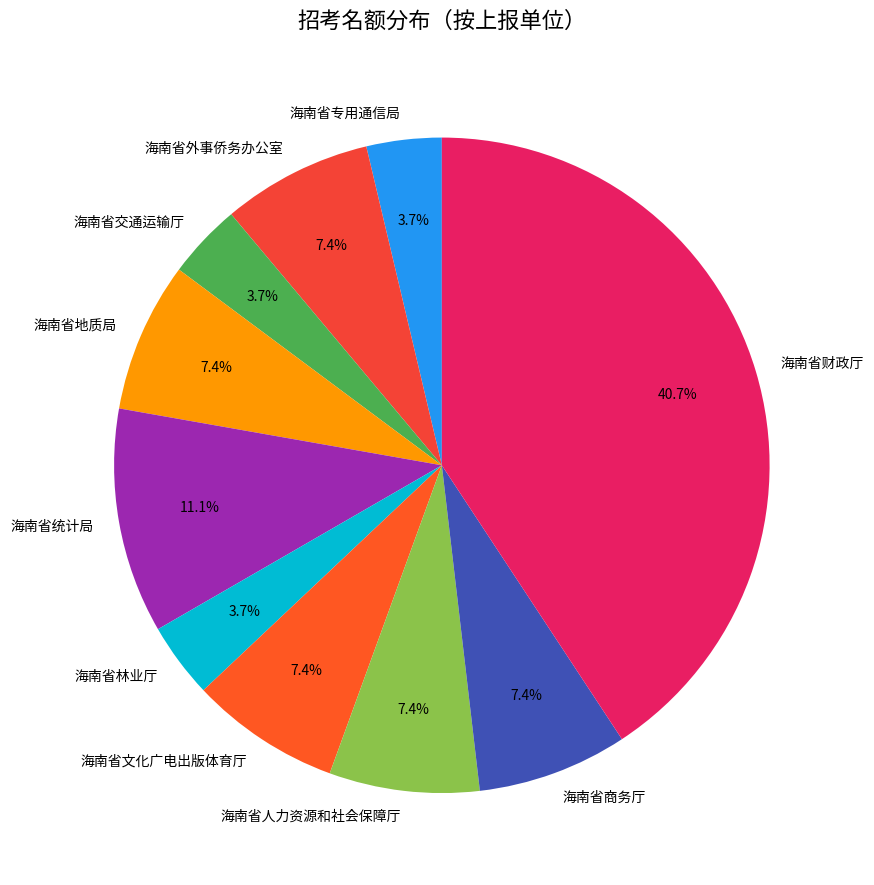

Count the number of slices in the pie.

10